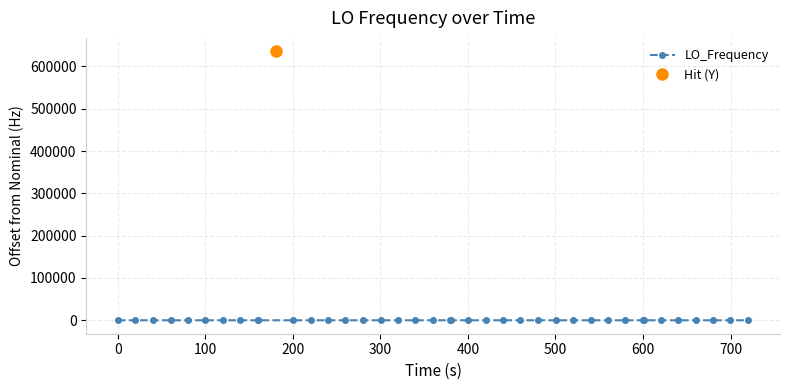

True or false: LO_Frequency has more than 2 points higher than both neighbors.

True